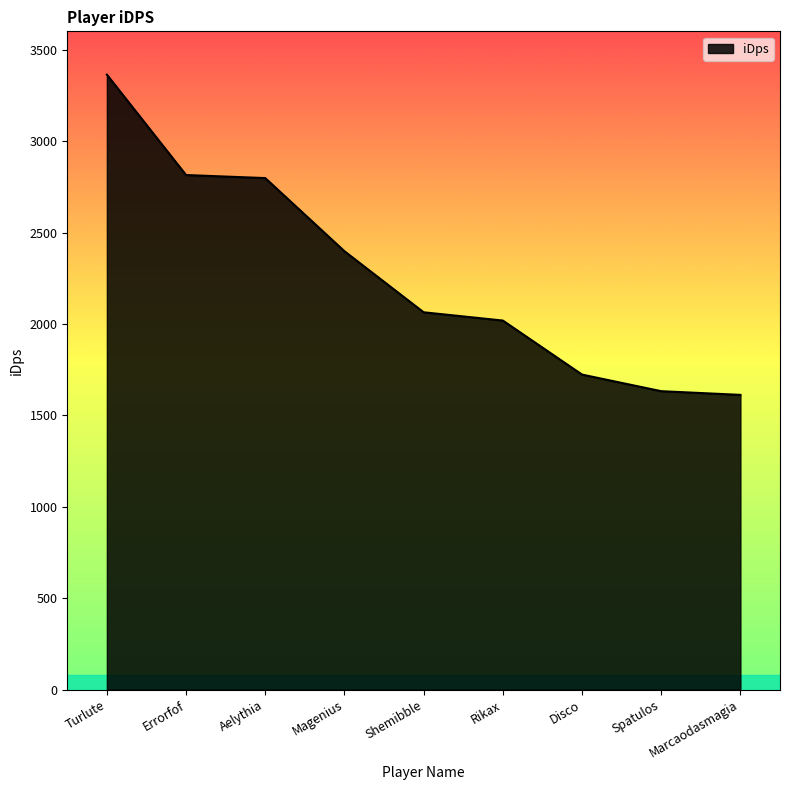

What is the minimum value shown in the chart?

1612.2